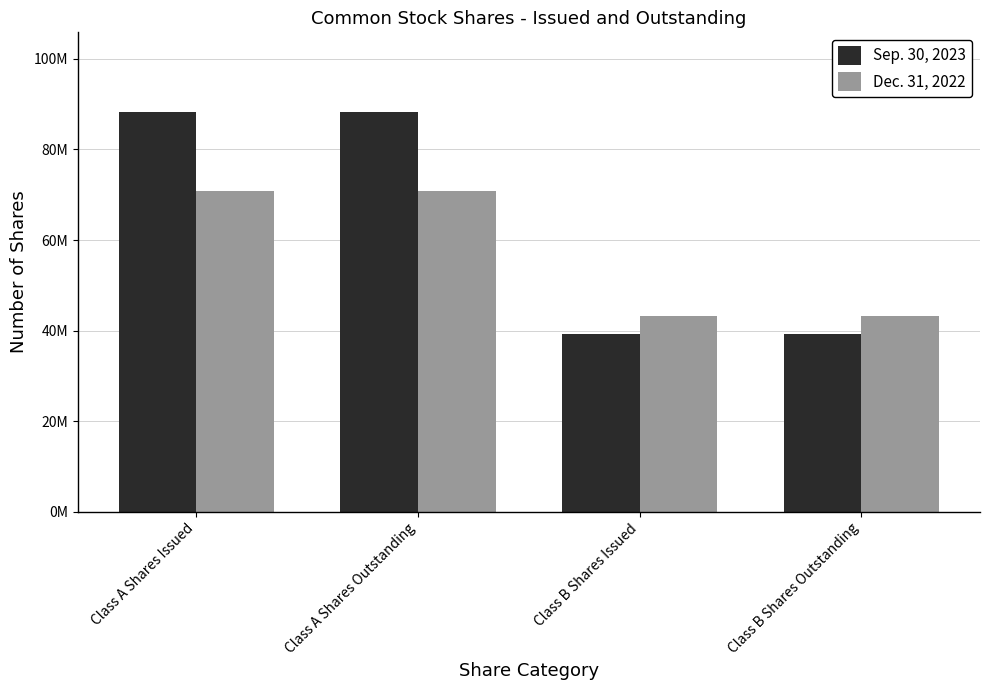

Does the chart contain stacked bars?

No